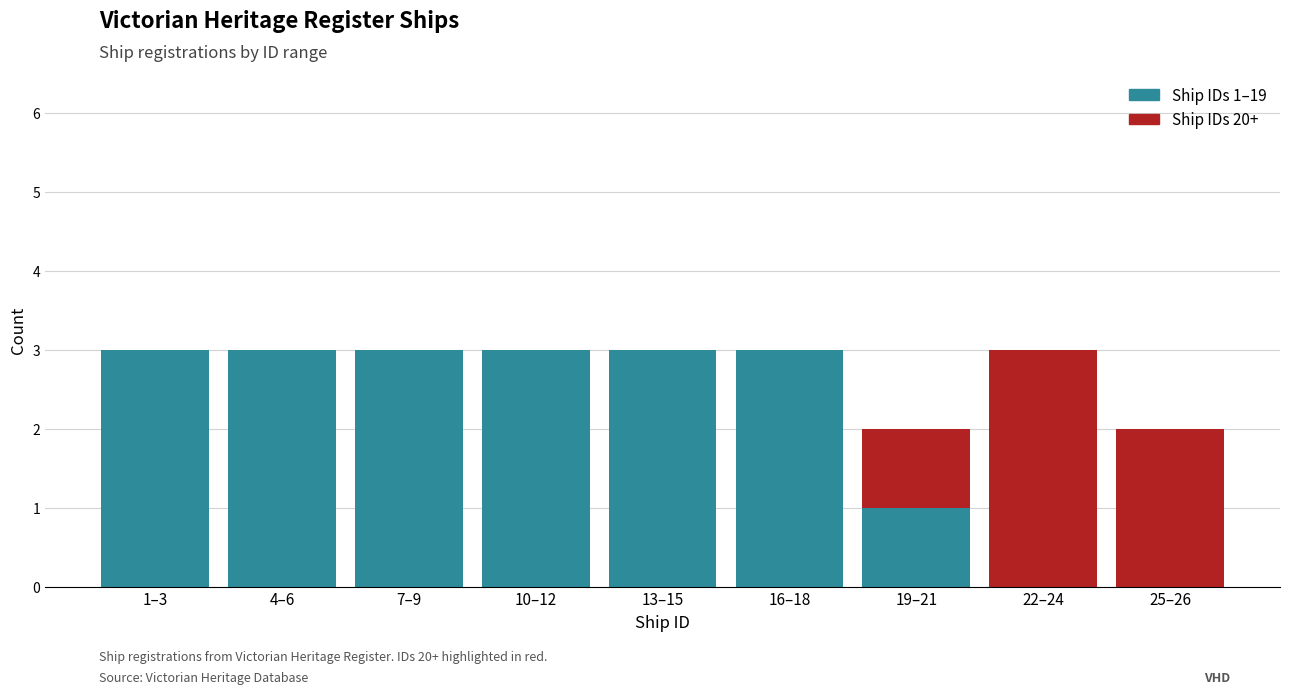

What is the total value across all series at 13–15?

3